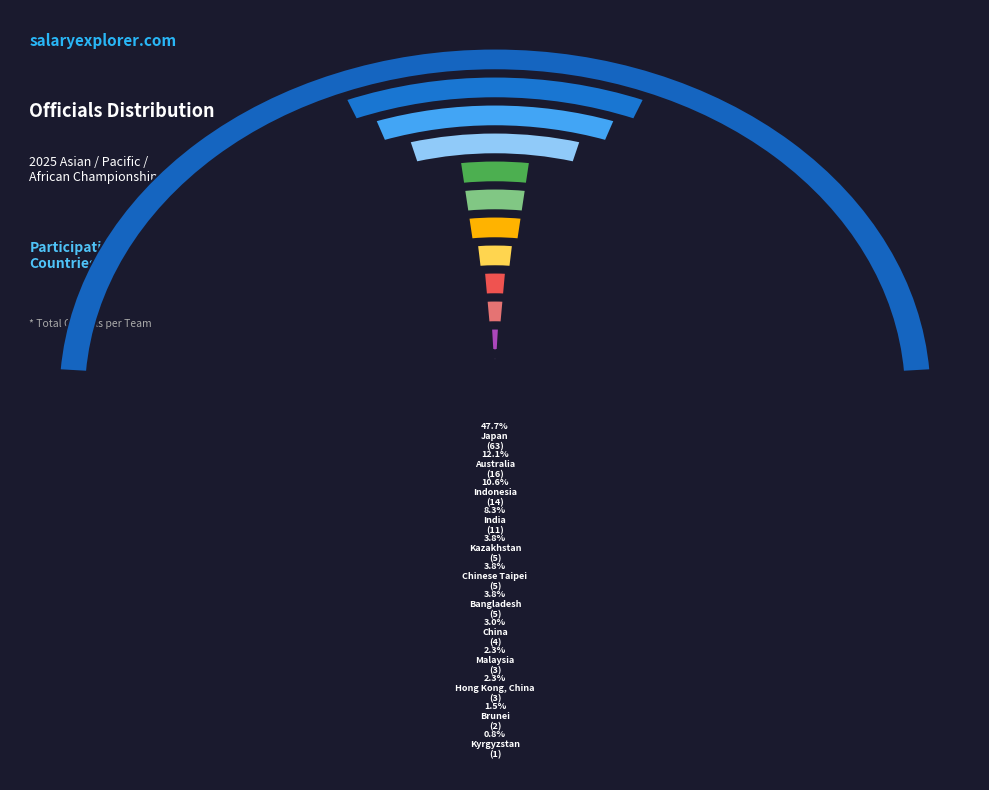

What percentage do Bangladesh and Hong Kong, China together represent?

6.1%